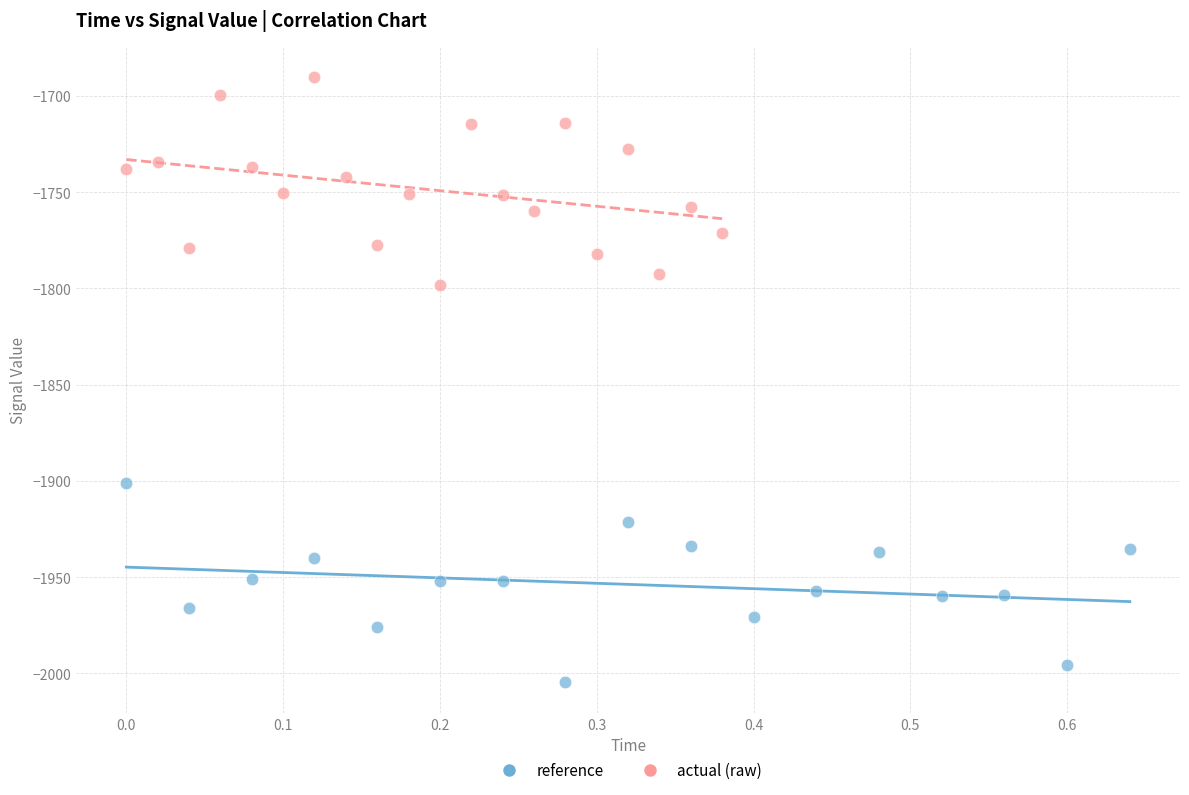

Which series contains the highest Y value?

actual (raw)